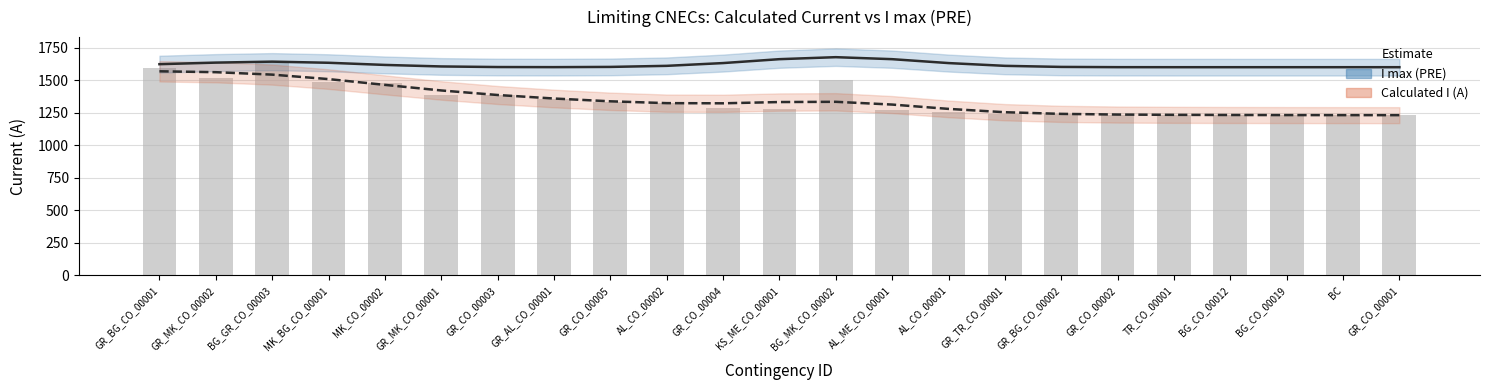

Reading left to right, transcribe all the data shown in this chart.

I max (PRE): GR_BG_CO_00001=1623.3	GR_MK_CO_00002=1635.3	BG_GR_CO_00003=1642.7	MK_BG_CO_00001=1634.1	MK_CO_00002=1617.5	GR_MK_CO_00001=1605.8	GR_CO_00003=1601.2	GR_AL_CO_00001=1600.5	GR_CO_00005=1602.2	AL_CO_00002=1610.4	GR_CO_00004=1631.7	KS_ME_CO_00001=1661.8	BG_MK_CO_00002=1677.1	AL_ME_CO_00001=1661.8	AL_CO_00001=1631.7	GR_TR_CO_00001=1610.4	GR_BG_CO_00002=1602.2	GR_CO_00002=1600.3	TR_CO_00001=1600.0	BG_CO_00012=1600.0	BG_CO_00019=1600.0	BC=1600.0	GR_CO_00001=1600.0
Calculated I (A) trend: GR_BG_CO_00001=1568.5	GR_MK_CO_00002=1561.6	BG_GR_CO_00003=1543.0	MK_BG_CO_00001=1508.6	MK_CO_00002=1464.1	GR_MK_CO_00001=1421.1	GR_CO_00003=1386.2	GR_AL_CO_00001=1359.2	GR_CO_00005=1337.7	AL_CO_00002=1323.6	GR_CO_00004=1322.4	KS_ME_CO_00001=1332.0	BG_MK_CO_00002=1333.9	AL_ME_CO_00001=1312.6	AL_CO_00001=1279.4	GR_TR_CO_00001=1253.8	GR_BG_CO_00002=1241.0	GR_CO_00002=1235.8	TR_CO_00001=1233.6	BG_CO_00012=1232.4	BG_CO_00019=1231.8	BC=1231.4	GR_CO_00001=1231.2
Calculated I (A): GR_BG_CO_00001=1593.0	GR_MK_CO_00002=1515.0	BG_GR_CO_00003=1639.0	MK_BG_CO_00001=1484.0	MK_CO_00002=1477.0	GR_MK_CO_00001=1388.0	GR_CO_00003=1387.0	GR_AL_CO_00001=1354.0	GR_CO_00005=1331.0	AL_CO_00002=1322.0	GR_CO_00004=1286.0	KS_ME_CO_00001=1275.0	BG_MK_CO_00002=1502.0	AL_ME_CO_00001=1271.0	AL_CO_00001=1253.0	GR_TR_CO_00001=1238.0	GR_BG_CO_00002=1237.0	GR_CO_00002=1235.0	TR_CO_00001=1232.0	BG_CO_00012=1232.0	BG_CO_00019=1232.0	BC=1231.0	GR_CO_00001=1231.0